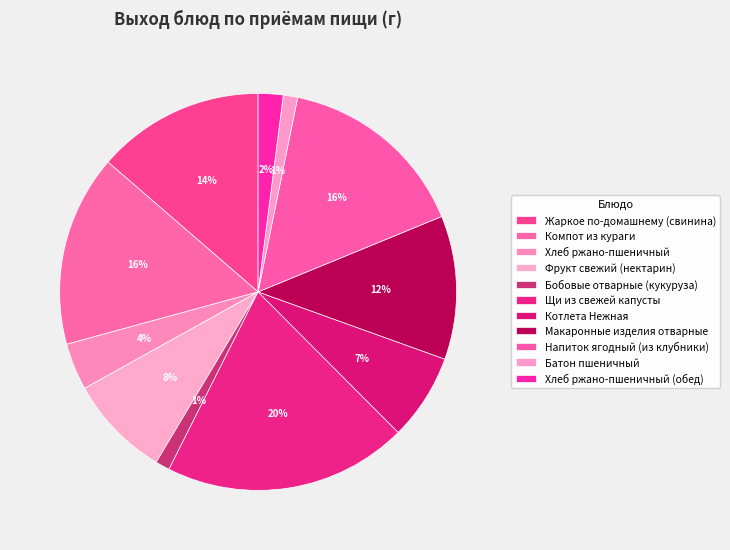

What percentage is NOT represented by Хлеб ржано-пшеничный?

96.2%